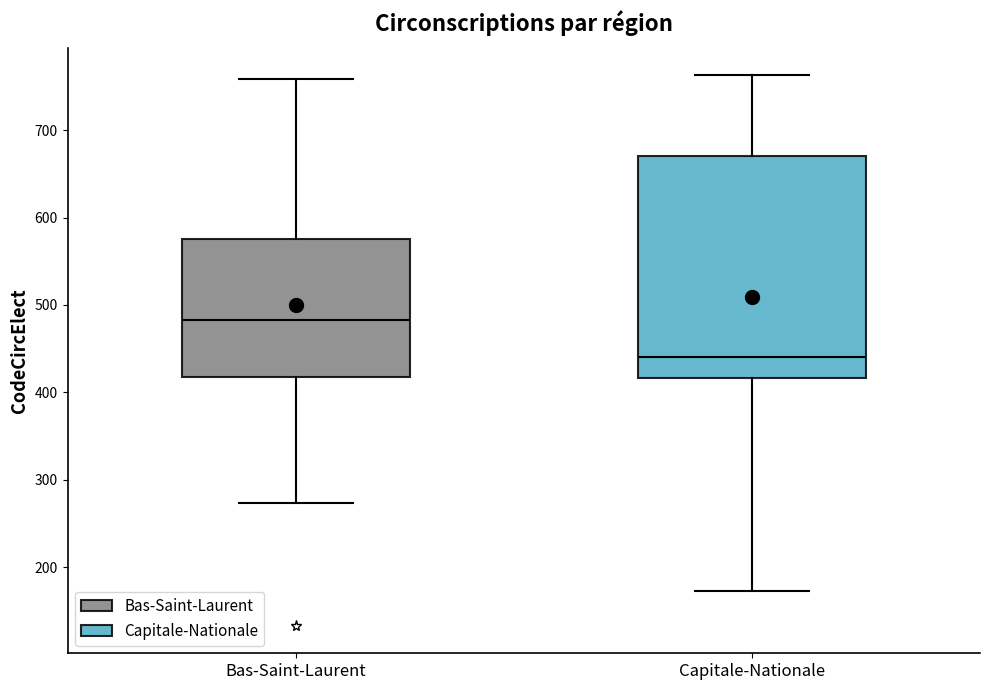

Which box has the highest median line?

Bas-Saint-Laurent